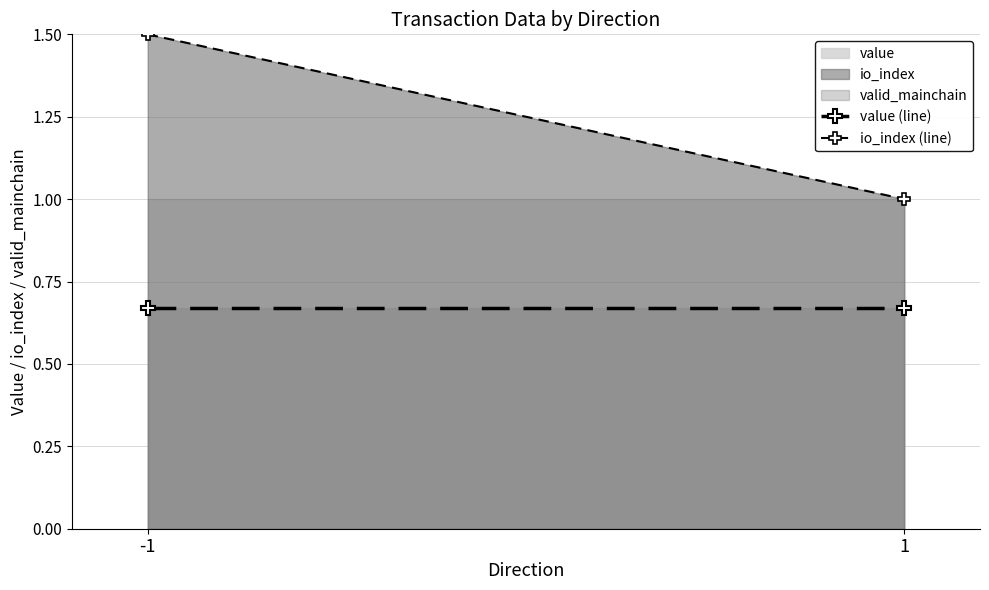

How many categories are shown in the chart?

2